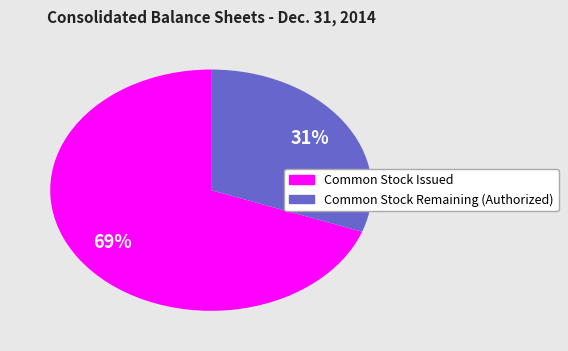

Does any single category account for the majority?

Yes